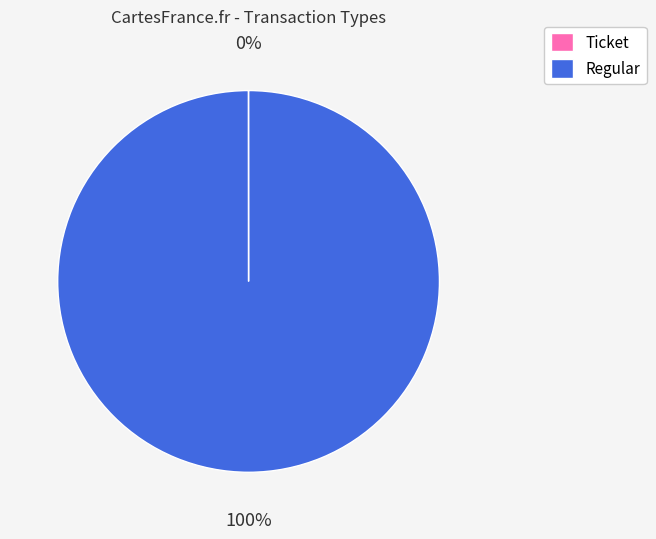

What is the largest slice in the pie chart?

Regular